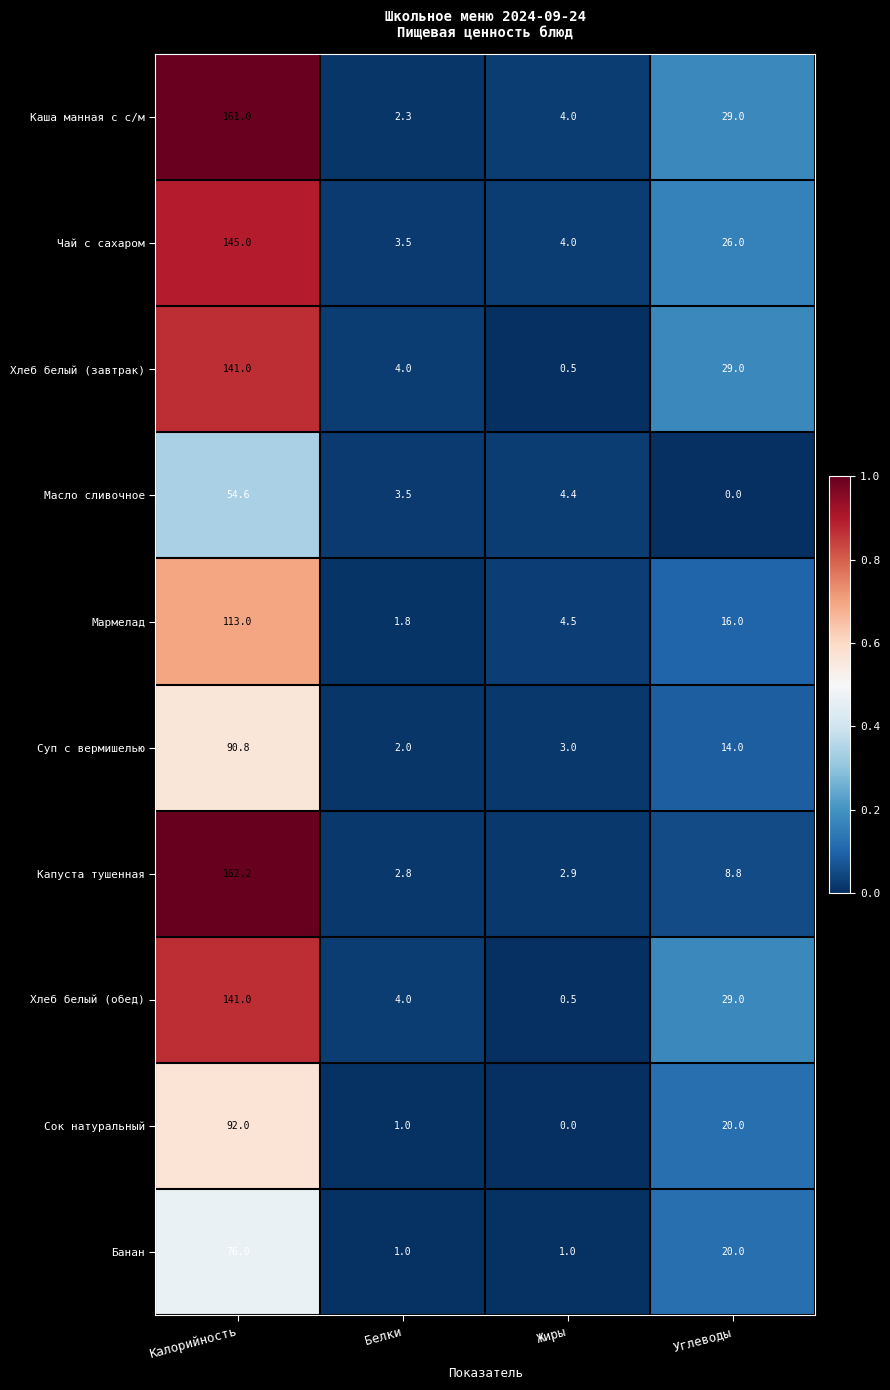

Which series has the largest range (max minus min)?

Капуста тушенная